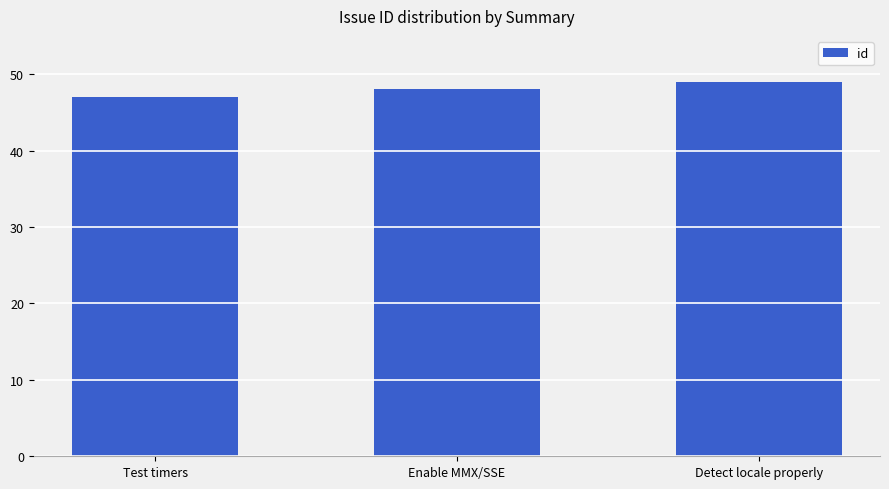

List the labels in order of value, smallest first.

Test timers, Enable MMX/SSE, Detect locale properly